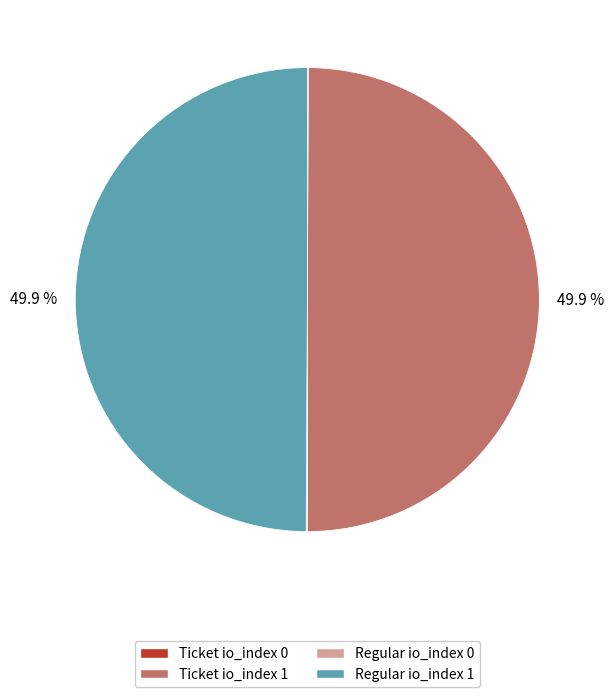

What percentage do Ticket io_index 1 and Regular io_index 1 together represent?

99.8%